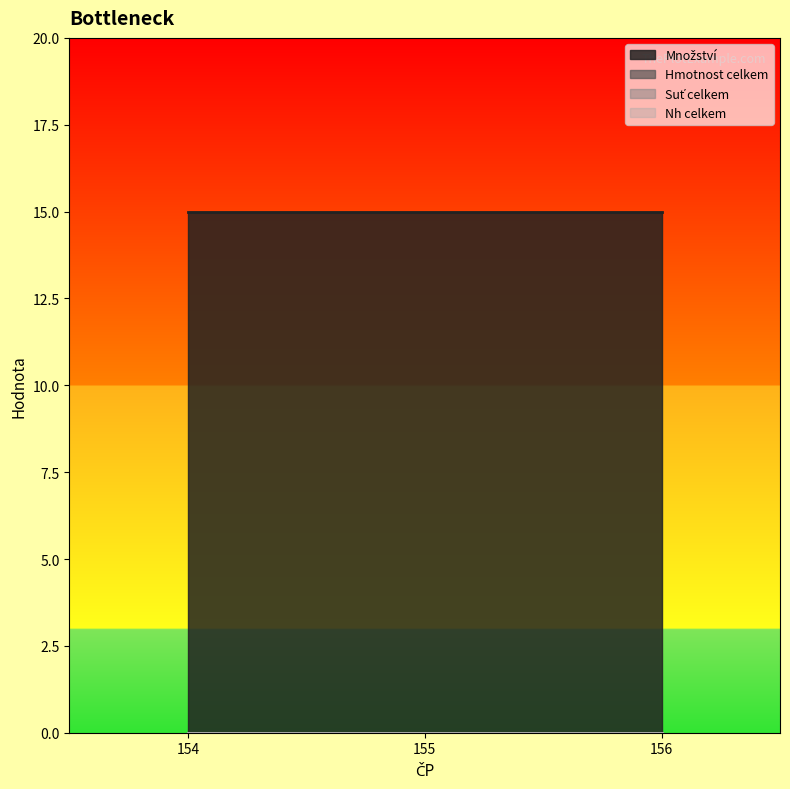

List the labels in order of Nh celkem value, smallest first.

154, 155, 156